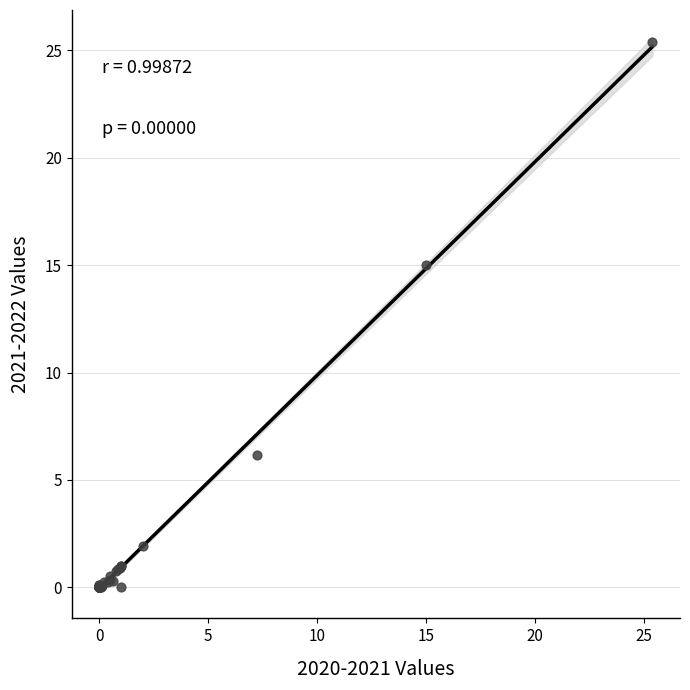

What Y value in the scatter plot is closest to 12?

15.0